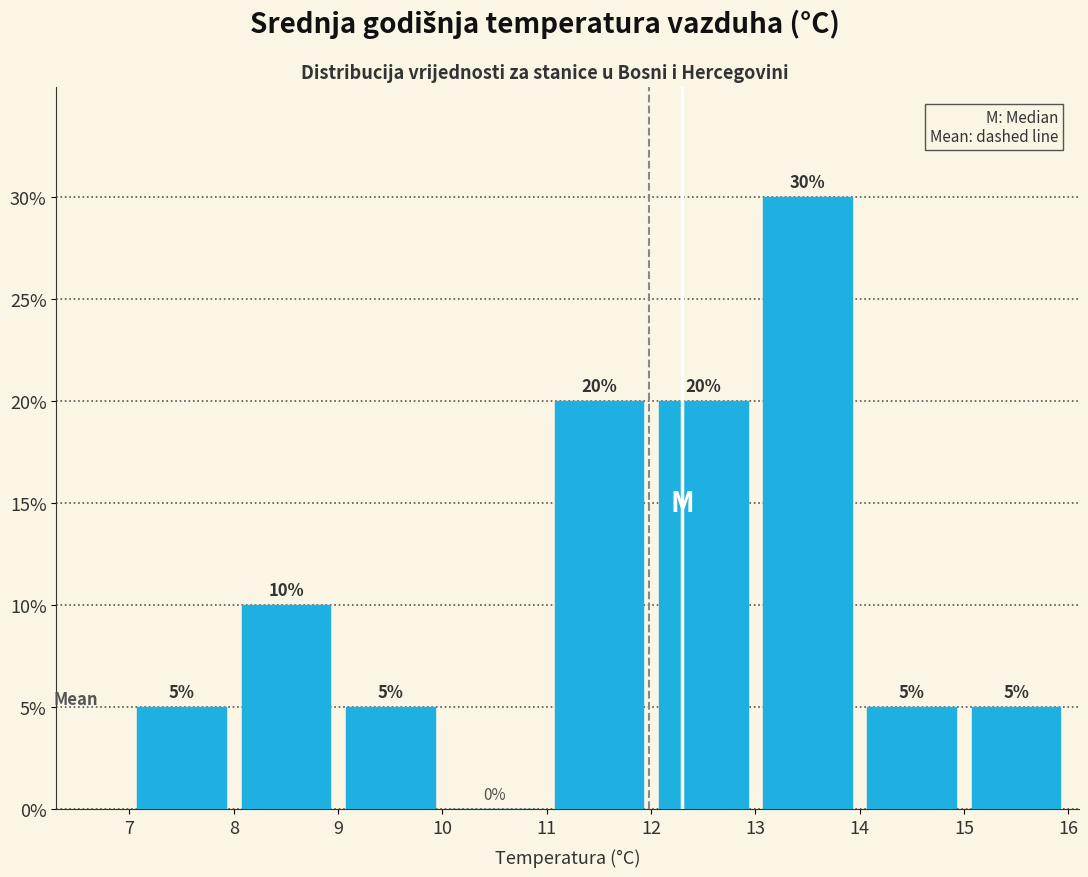

Reading left to right, transcribe this chart: for each bar, give the range it covers on the x-axis and its height.

7 to 8: 5
8 to 9: 10
9 to 10: 5
10 to 11: 0
11 to 12: 20
12 to 13: 20
13 to 14: 30
14 to 15: 5
15 to 16: 5